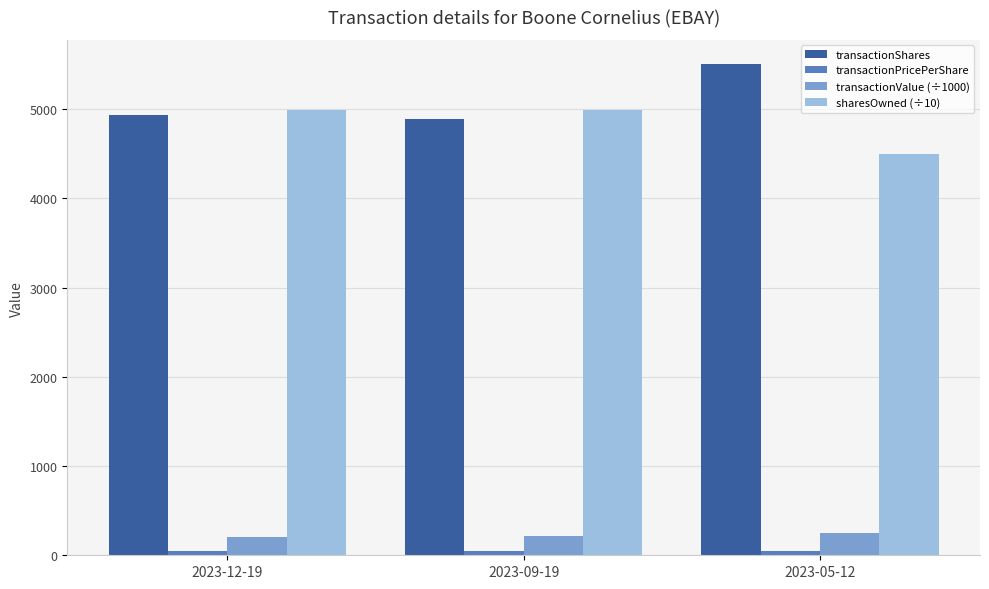

True or false: sharesOwned (÷10) has a value of 7110.6 at 2023-09-19.

False